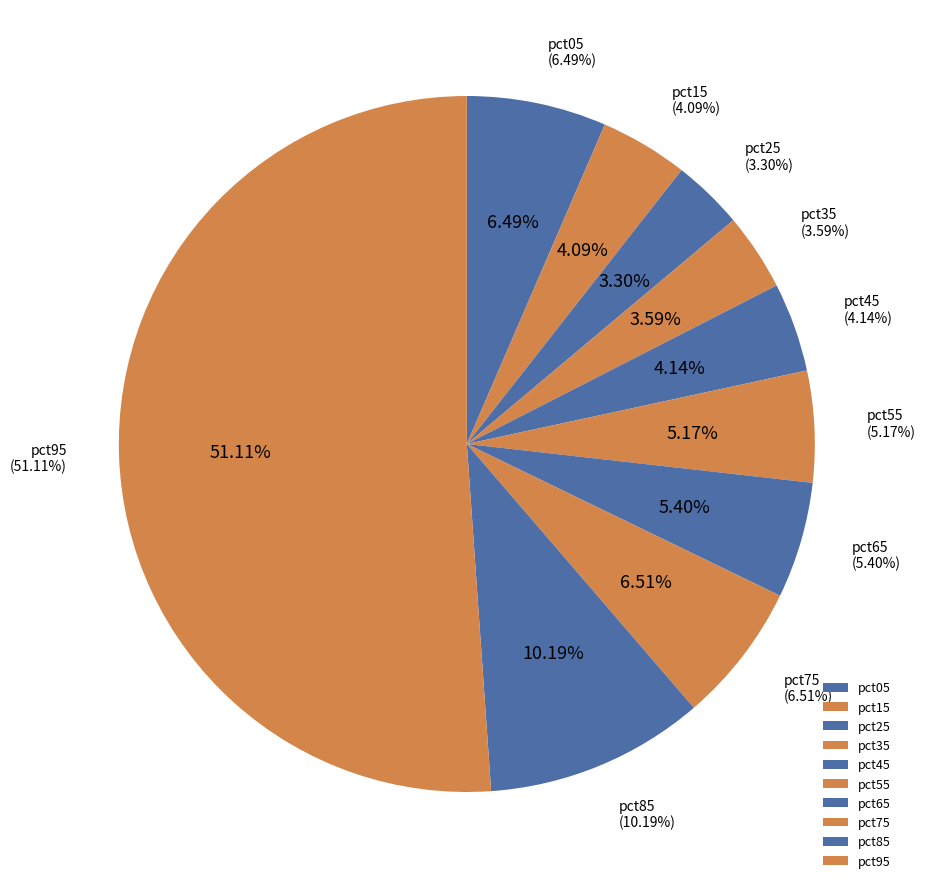

Which slice is the largest?

pct95